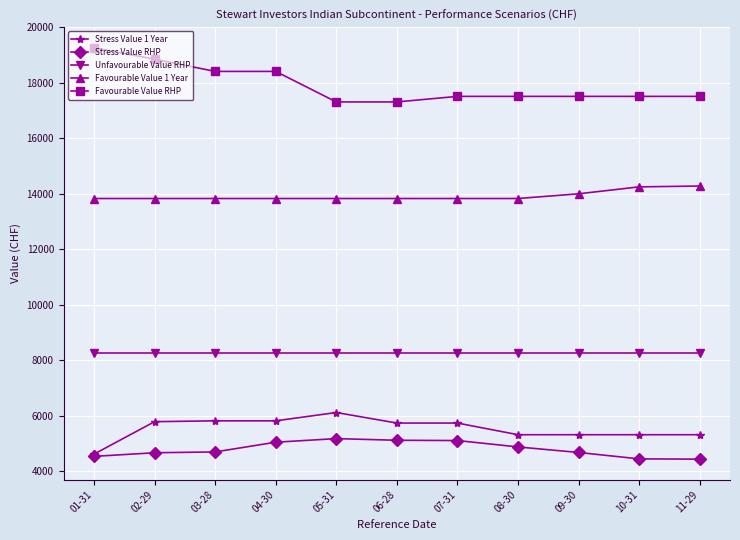

Read the Unfavourable Value RHP value at 09-30.

8270